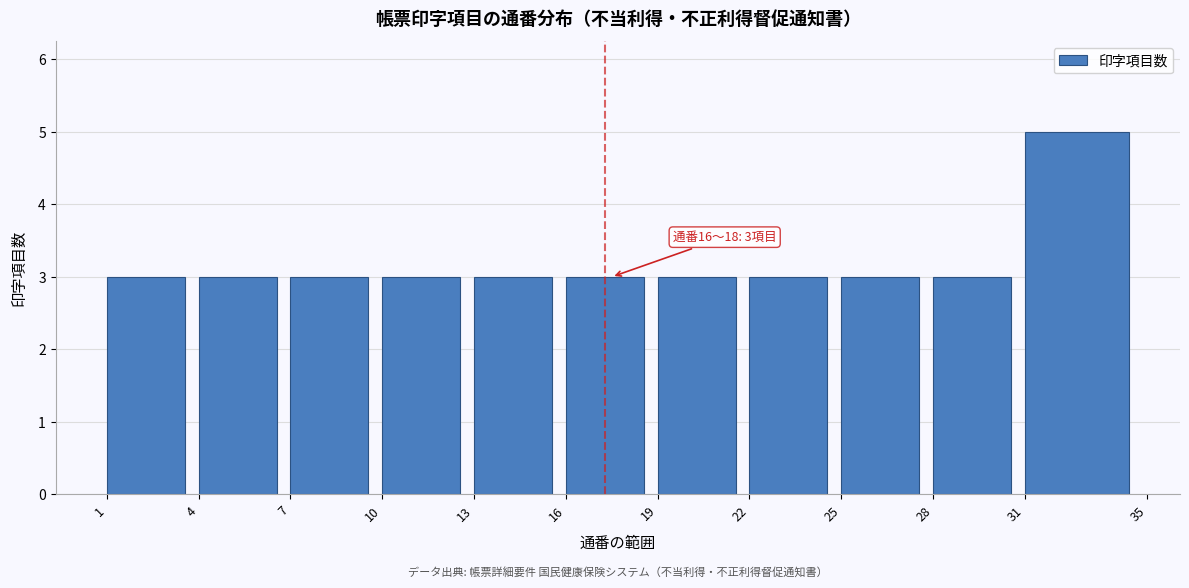

Which range on the x-axis has the tallest bar?

31 to 35